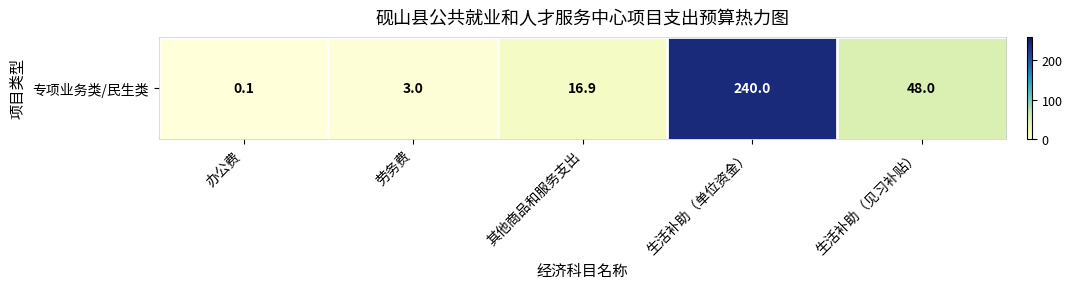

What is the change in value from 办公费 to 其他商品和服务支出?

+16.8